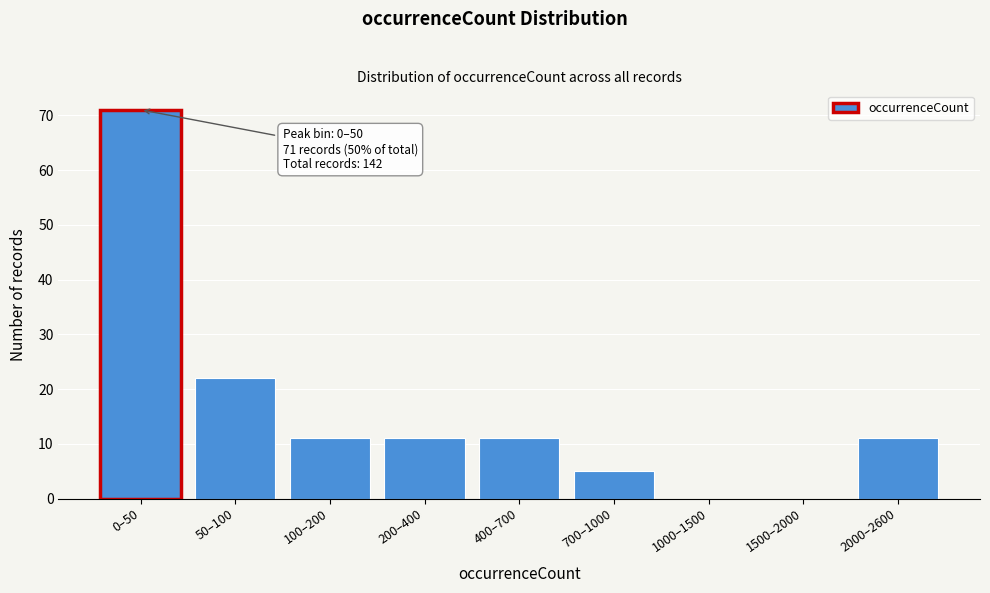

Reading right to left, transcribe all the data shown in this chart.

2000–2600=11	1500–2000=0	1000–1500=0	700–1000=5	400–700=11	200–400=11	100–200=11	50–100=22	0–50=71